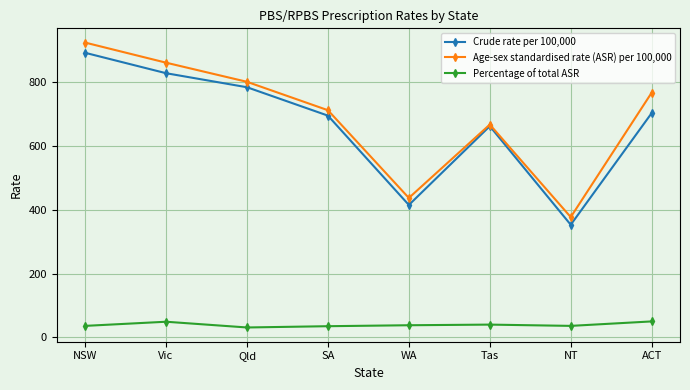

What is the label of the 6th point from the left?

Tas